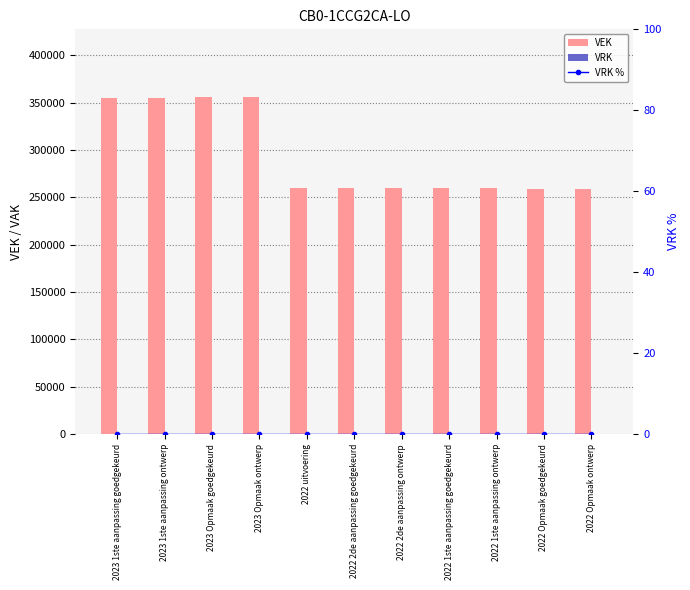

Reading left to right, extract all data points from this chart.

VEK: 354897	354897	356061	356061	260084	260085	260085	260085	260085	258544	258544
VRK: 0	0	0	0	0	0	0	0	0	0	0
VRK %: 0	0	0	0	0	0	0	0	0	0	0